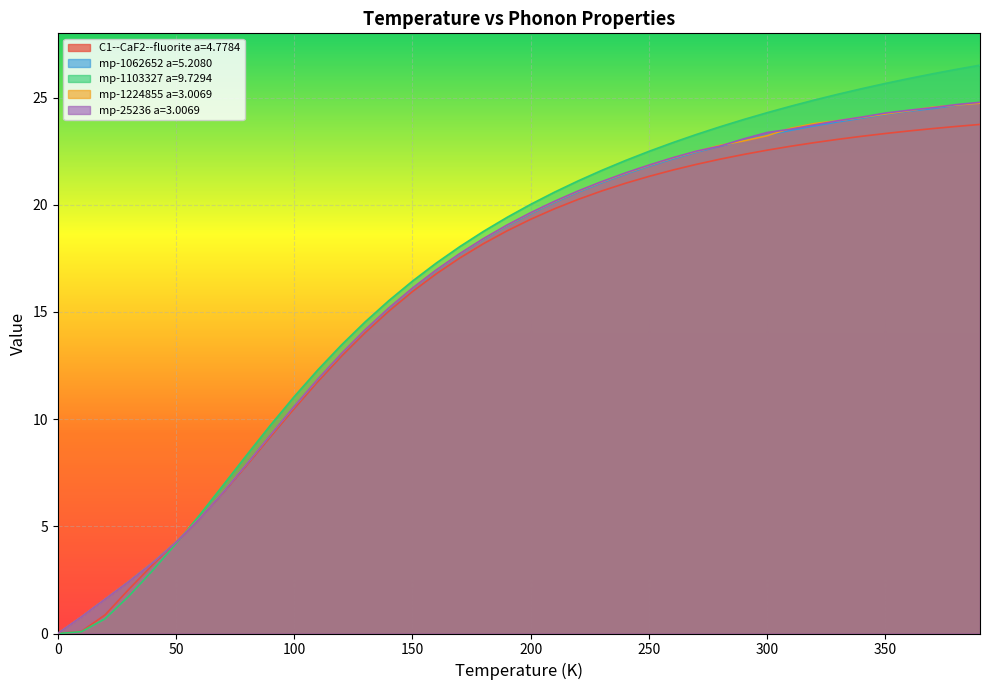

At which category is the sum across all series the highest?

390.0